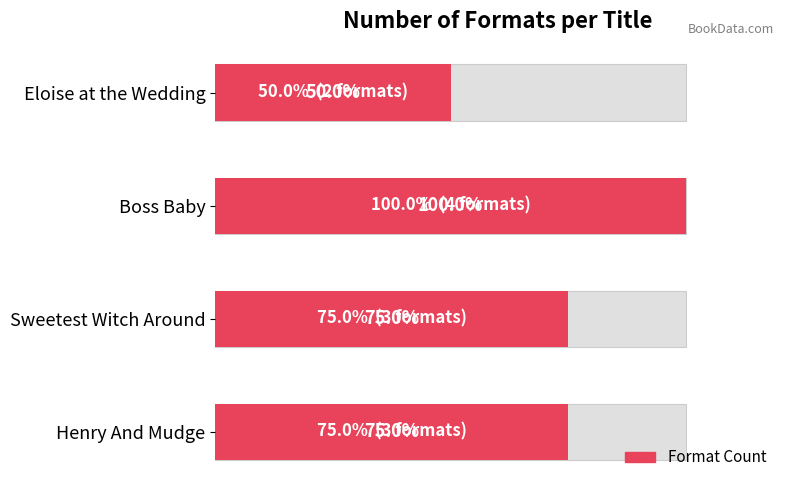

What is the smallest value displayed?

2